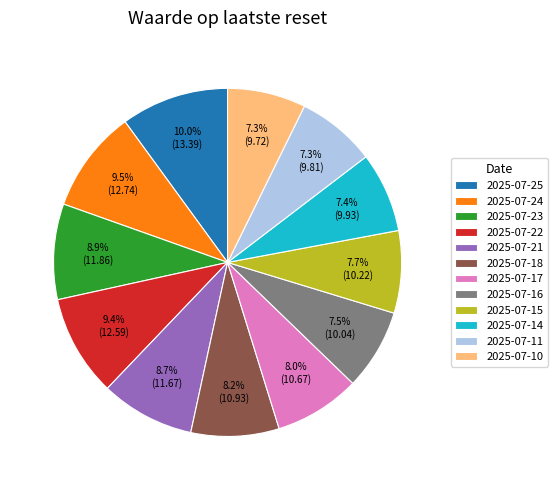

Do 2025-07-21 and 2025-07-14 together represent more than half of the pie?

No